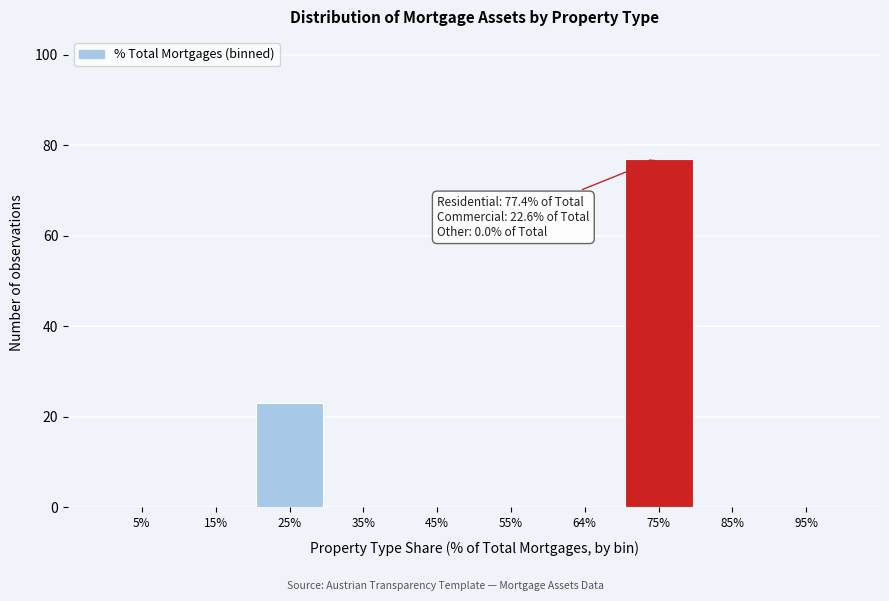

Reading right to left, extract all data points from this chart.

95%=0	85%=0	75%=77	64%=0	55%=0	45%=0	35%=0	25%=23	15%=0	5%=0